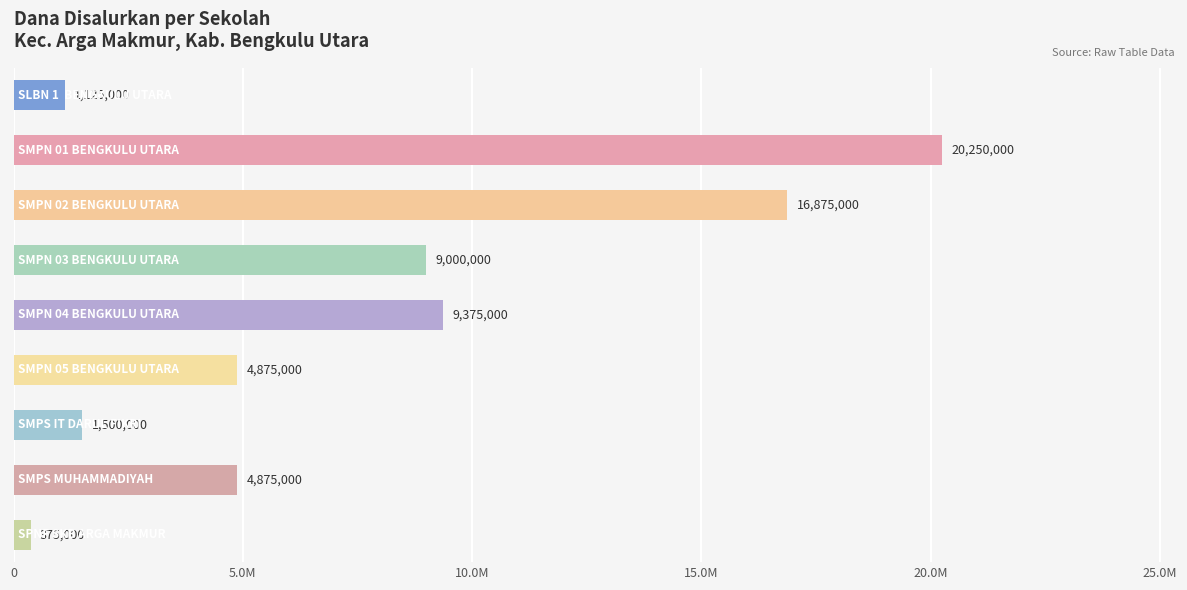

What is the sum of all values?

68250000